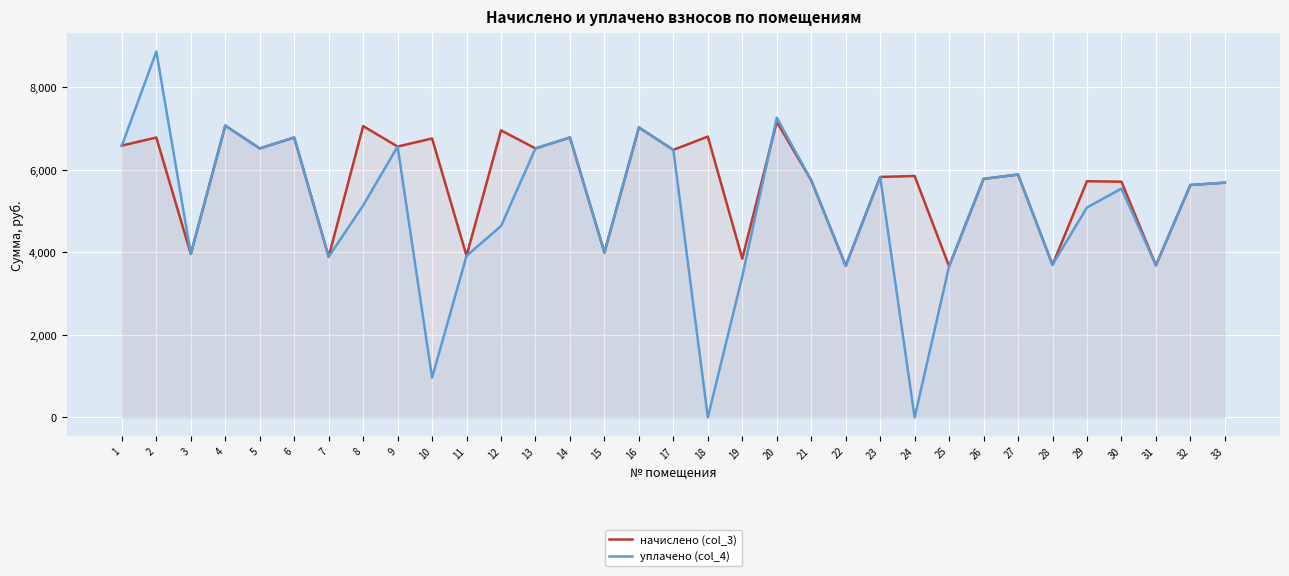

Where does the начислено (col_3) series first go above 5852?

1